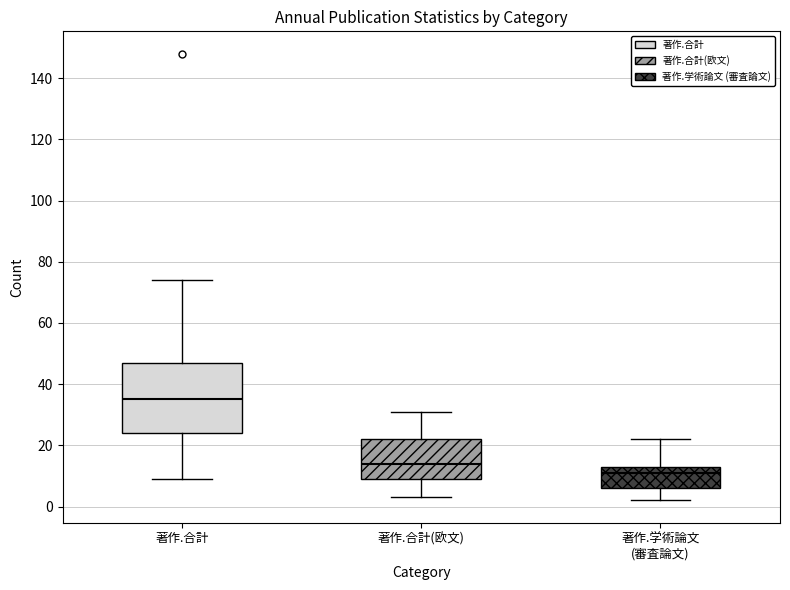

Where does the median line of the box for 著作.合計 sit on the y-axis? The values are not printed on the chart, so give them approximately, as read against the axis.

36